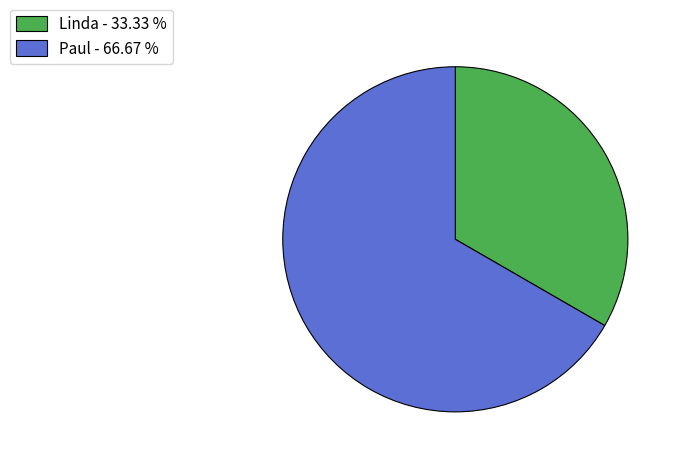

Is it true that Paul is 67% of the pie?

True